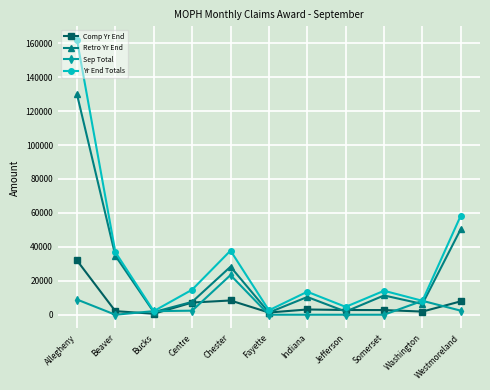

How many series are shown in this chart?

4